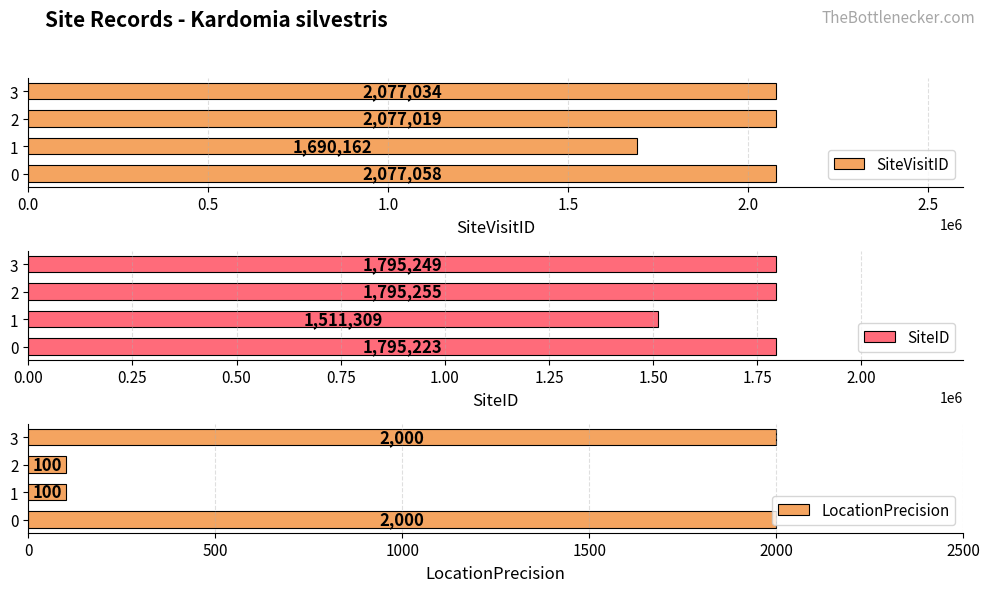

What are all the series names shown in the legend?

SiteVisitID, SiteID, LocationPrecision